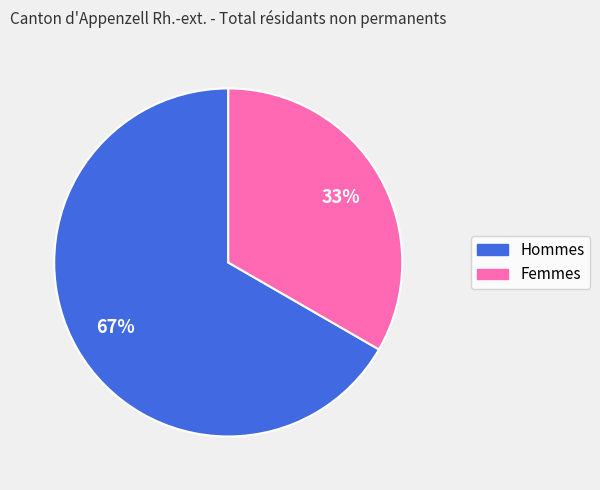

How many slices are in this pie chart?

2